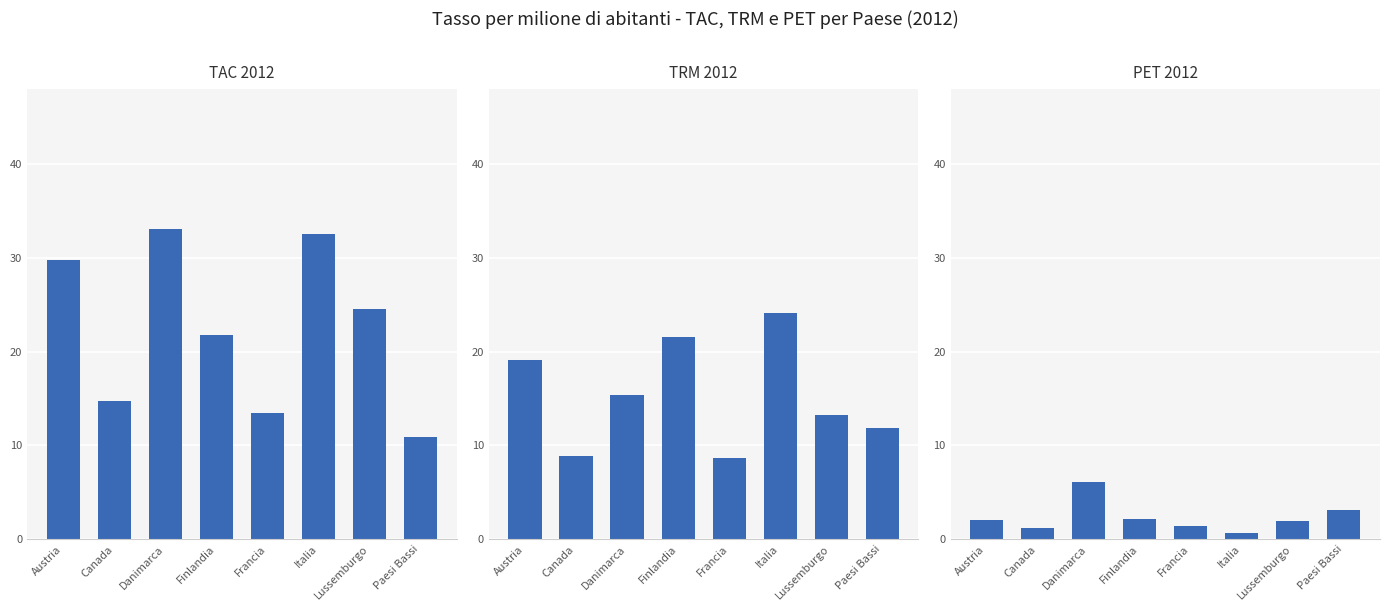

Which series has the largest total across all categories?

TAC 2012